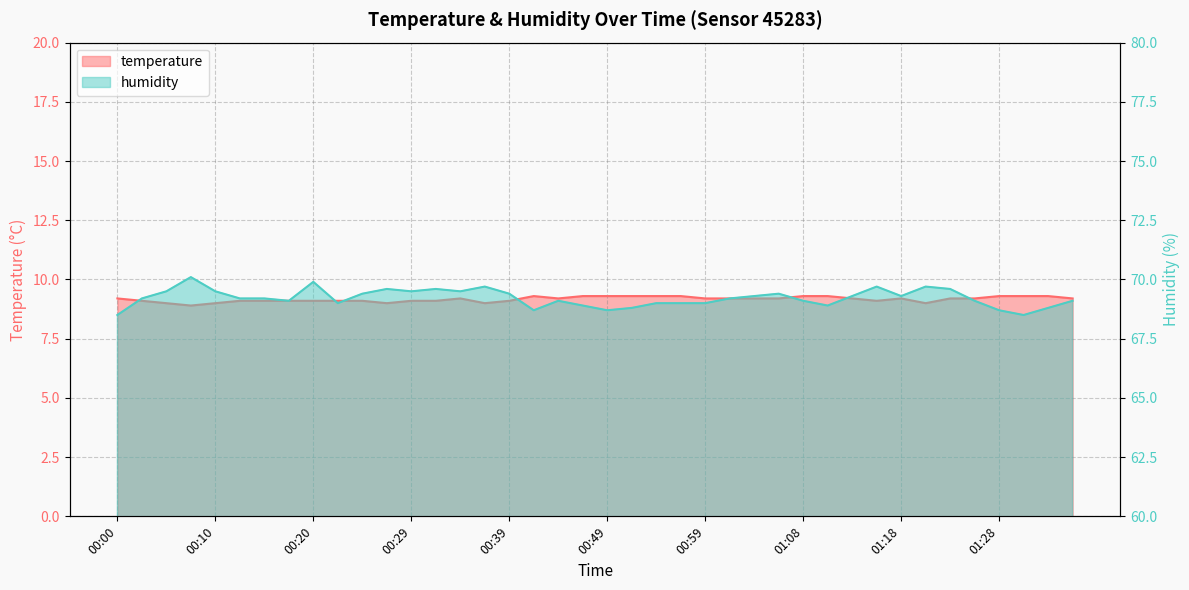

What is the spread (max minus min) of values at 00:32?

60.5